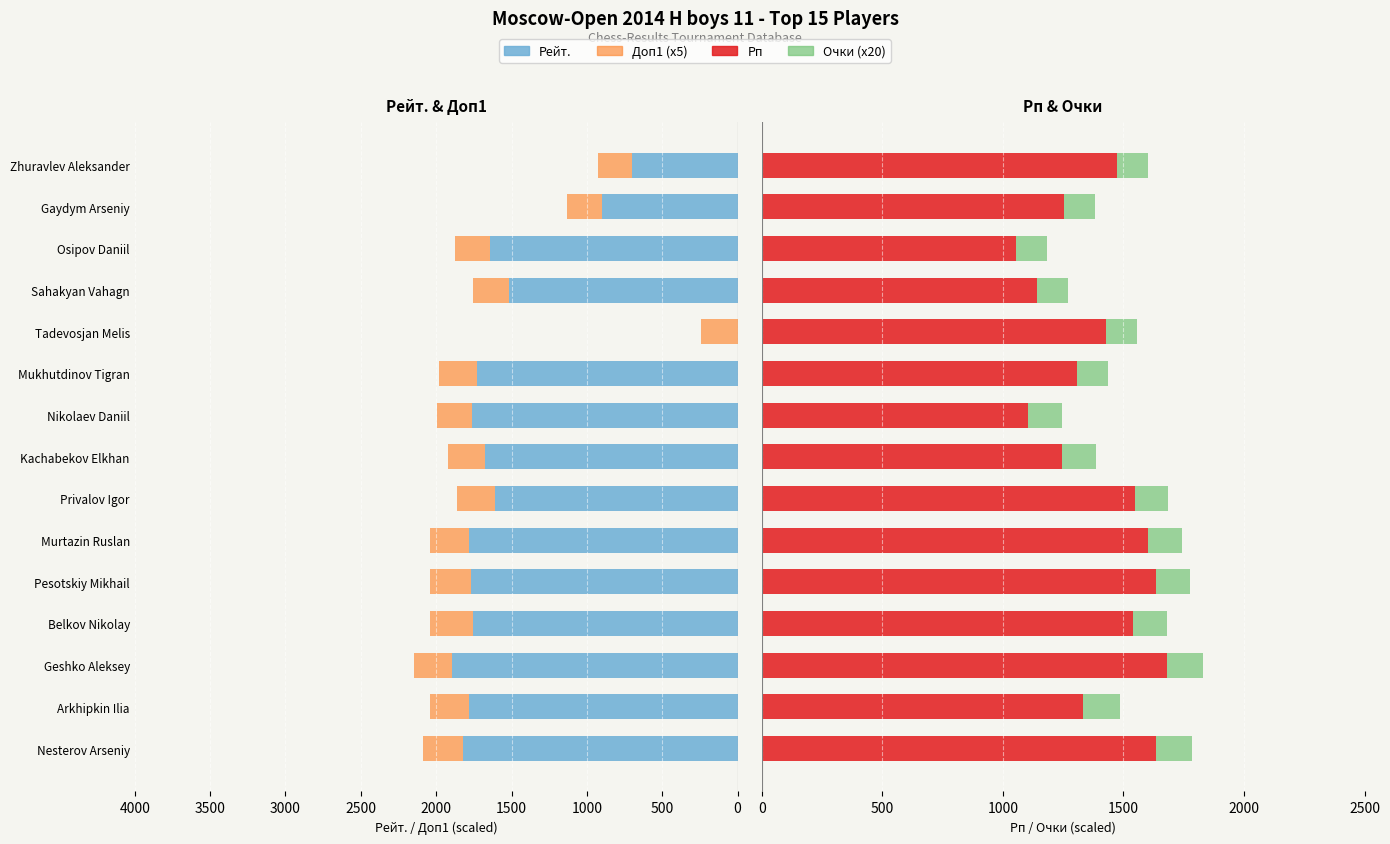

What is the average value of the Доп1 (x5) series?

248.5